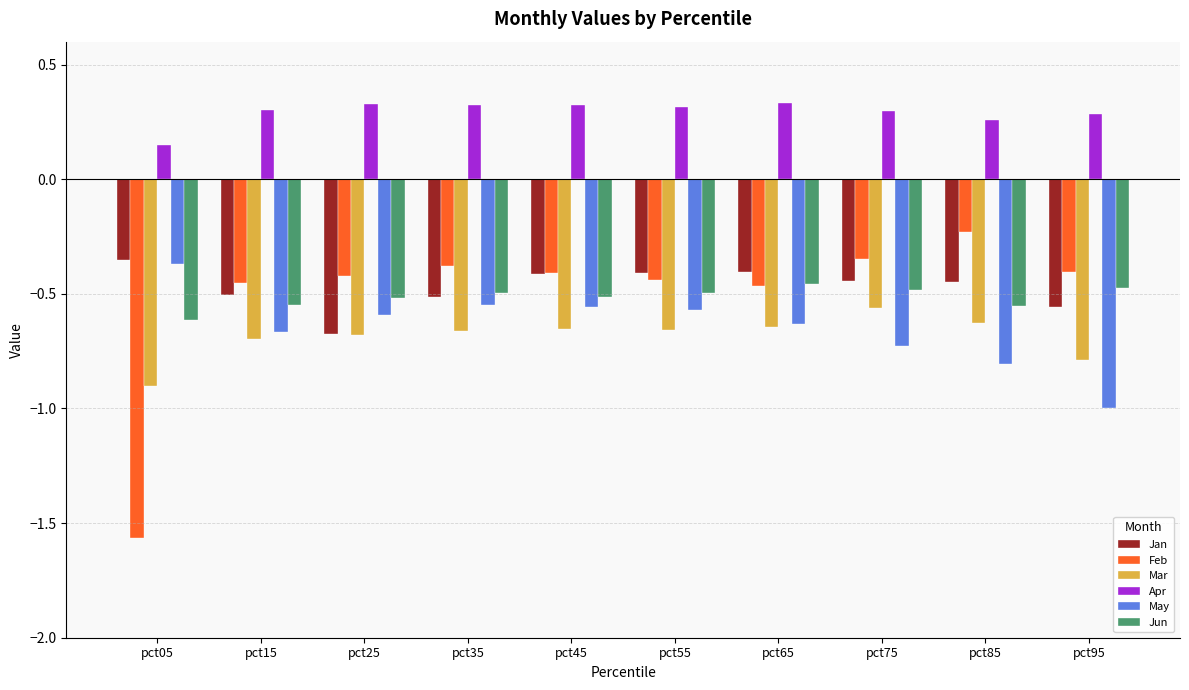

What is the total value across all series at pct95?

-2.9